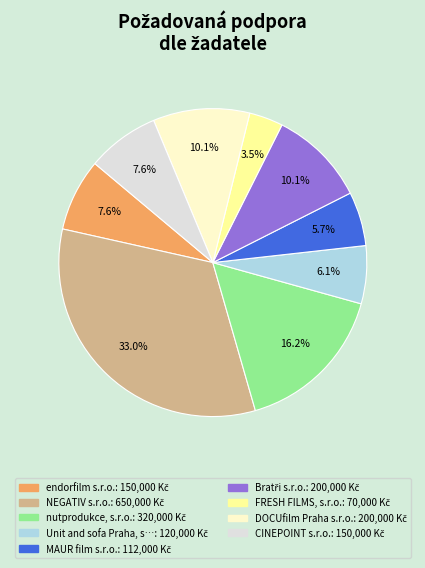

Is there any slice that represents more than half of the pie?

No